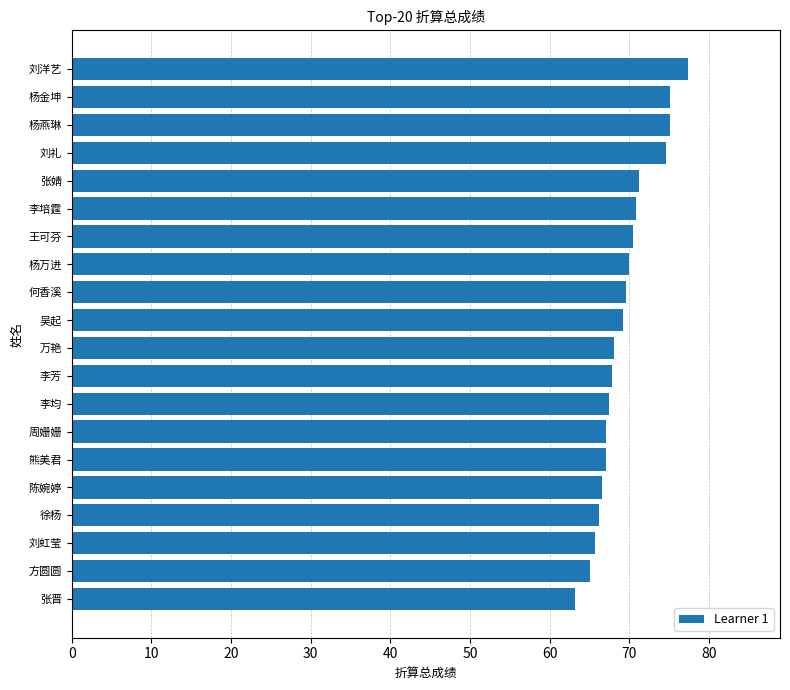

How many distinct data groups are displayed?

1